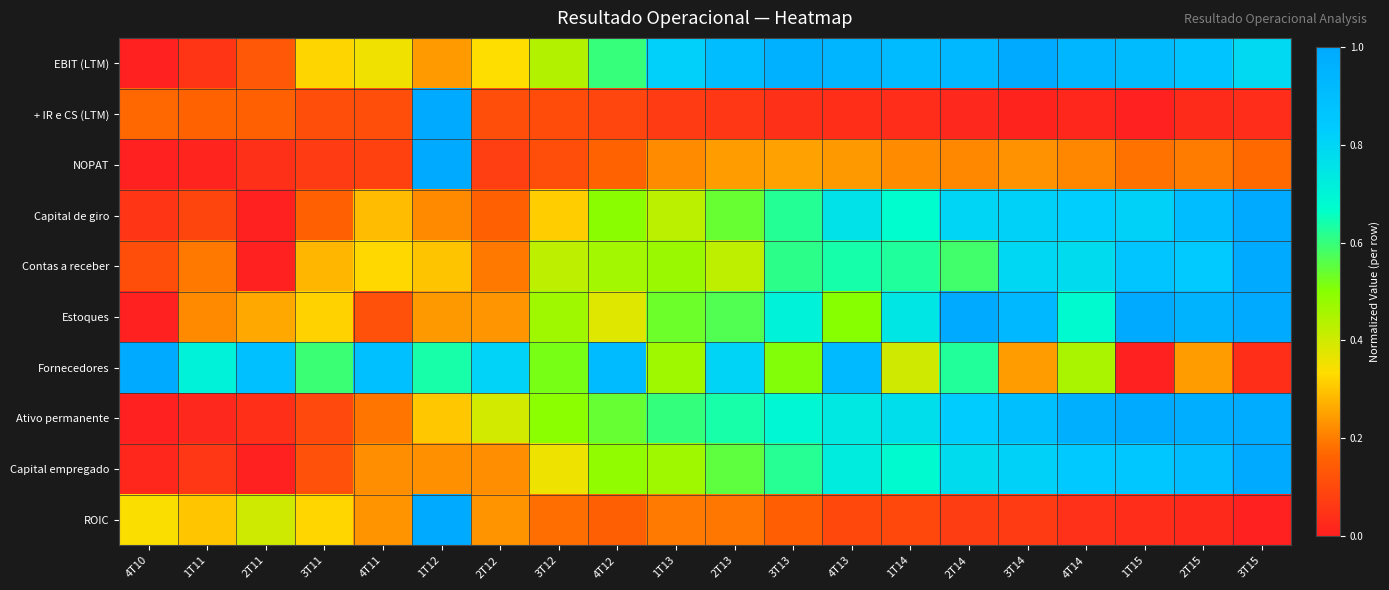

Reading left to right, what are all the values shown in this chart?

EBIT (LTM): 4T10=0.0	1T11=0.1	2T11=0.1	3T11=0.3	4T11=0.4	1T12=0.2	2T12=0.3	3T12=0.4	4T12=0.6	1T13=0.8	2T13=0.9	3T13=1.0	4T13=0.9	1T14=0.9	2T14=0.9	3T14=1.0	4T14=0.9	1T15=0.9	2T15=0.9	3T15=0.8
+ IR e CS (LTM): 4T10=0.2	1T11=0.2	2T11=0.2	3T11=0.1	4T11=0.1	1T12=1.0	2T12=0.1	3T12=0.1	4T12=0.1	1T13=0.1	2T13=0.1	3T13=0.0	4T13=0.0	1T14=0.0	2T14=0.0	3T14=0.0	4T14=0.0	1T15=0.0	2T15=0.0	3T15=0.0
NOPAT: 4T10=0.0	1T11=0.0	2T11=0.0	3T11=0.1	4T11=0.1	1T12=1.0	2T12=0.1	3T12=0.1	4T12=0.2	1T13=0.2	2T13=0.2	3T13=0.3	4T13=0.2	1T14=0.2	2T14=0.2	3T14=0.2	4T14=0.2	1T15=0.2	2T15=0.2	3T15=0.2
Capital de giro: 4T10=0.1	1T11=0.1	2T11=0.0	3T11=0.2	4T11=0.3	1T12=0.2	2T12=0.2	3T12=0.3	4T12=0.5	1T13=0.4	2T13=0.5	3T13=0.6	4T13=0.8	1T14=0.7	2T14=0.8	3T14=0.8	4T14=0.8	1T15=0.8	2T15=0.9	3T15=1.0
Contas a receber: 4T10=0.1	1T11=0.2	2T11=0.0	3T11=0.3	4T11=0.3	1T12=0.3	2T12=0.2	3T12=0.4	4T12=0.5	1T13=0.5	2T13=0.4	3T13=0.6	4T13=0.6	1T14=0.6	2T14=0.6	3T14=0.8	4T14=0.8	1T15=0.9	2T15=0.8	3T15=1.0
Estoques: 4T10=0.0	1T11=0.2	2T11=0.3	3T11=0.3	4T11=0.1	1T12=0.2	2T12=0.2	3T12=0.5	4T12=0.4	1T13=0.5	2T13=0.6	3T13=0.7	4T13=0.5	1T14=0.7	2T14=1.0	3T14=0.9	4T14=0.7	1T15=1.0	2T15=1.0	3T15=1.0
Fornecedores: 4T10=1.0	1T11=0.7	2T11=0.9	3T11=0.6	4T11=0.9	1T12=0.6	2T12=0.8	3T12=0.5	4T12=0.9	1T13=0.5	2T13=0.8	3T13=0.5	4T13=0.9	1T14=0.4	2T14=0.6	3T14=0.2	4T14=0.5	1T15=0.0	2T15=0.2	3T15=0.0
Ativo permanente: 4T10=0.0	1T11=0.0	2T11=0.0	3T11=0.1	4T11=0.2	1T12=0.3	2T12=0.4	3T12=0.5	4T12=0.5	1T13=0.6	2T13=0.6	3T13=0.7	4T13=0.7	1T14=0.8	2T14=0.8	3T14=0.9	4T14=1.0	1T15=1.0	2T15=1.0	3T15=1.0
Capital empregado: 4T10=0.0	1T11=0.1	2T11=0.0	3T11=0.1	4T11=0.2	1T12=0.2	2T12=0.2	3T12=0.4	4T12=0.5	1T13=0.5	2T13=0.6	3T13=0.6	4T13=0.7	1T14=0.7	2T14=0.8	3T14=0.8	4T14=0.8	1T15=0.9	2T15=0.9	3T15=1.0
ROIC: 4T10=0.3	1T11=0.3	2T11=0.4	3T11=0.3	4T11=0.2	1T12=1.0	2T12=0.2	3T12=0.2	4T12=0.2	1T13=0.2	2T13=0.2	3T13=0.1	4T13=0.1	1T14=0.1	2T14=0.1	3T14=0.1	4T14=0.0	1T15=0.0	2T15=0.0	3T15=0.0